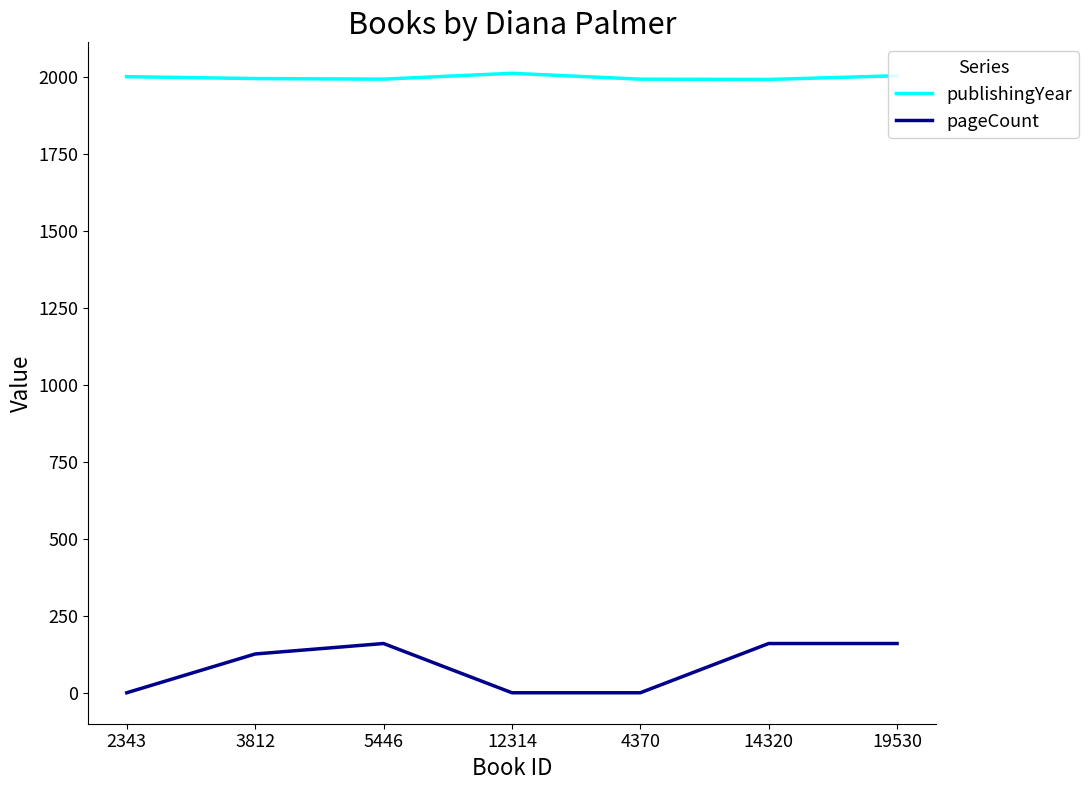

Which series has the largest total across all categories?

publishingYear